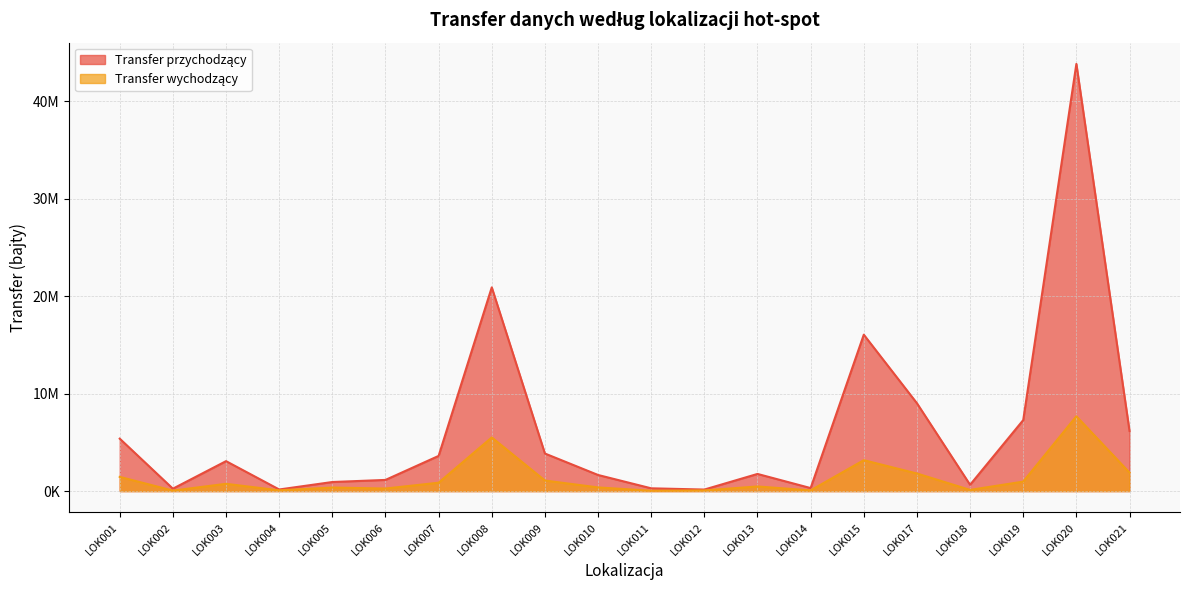

Rank the categories by Transfer wychodzący value from lowest to highest.

LOK011, LOK002, LOK012, LOK014, LOK004, LOK018, LOK006, LOK005, LOK010, LOK013, LOK003, LOK007, LOK019, LOK009, LOK001, LOK017, LOK021, LOK015, LOK008, LOK020